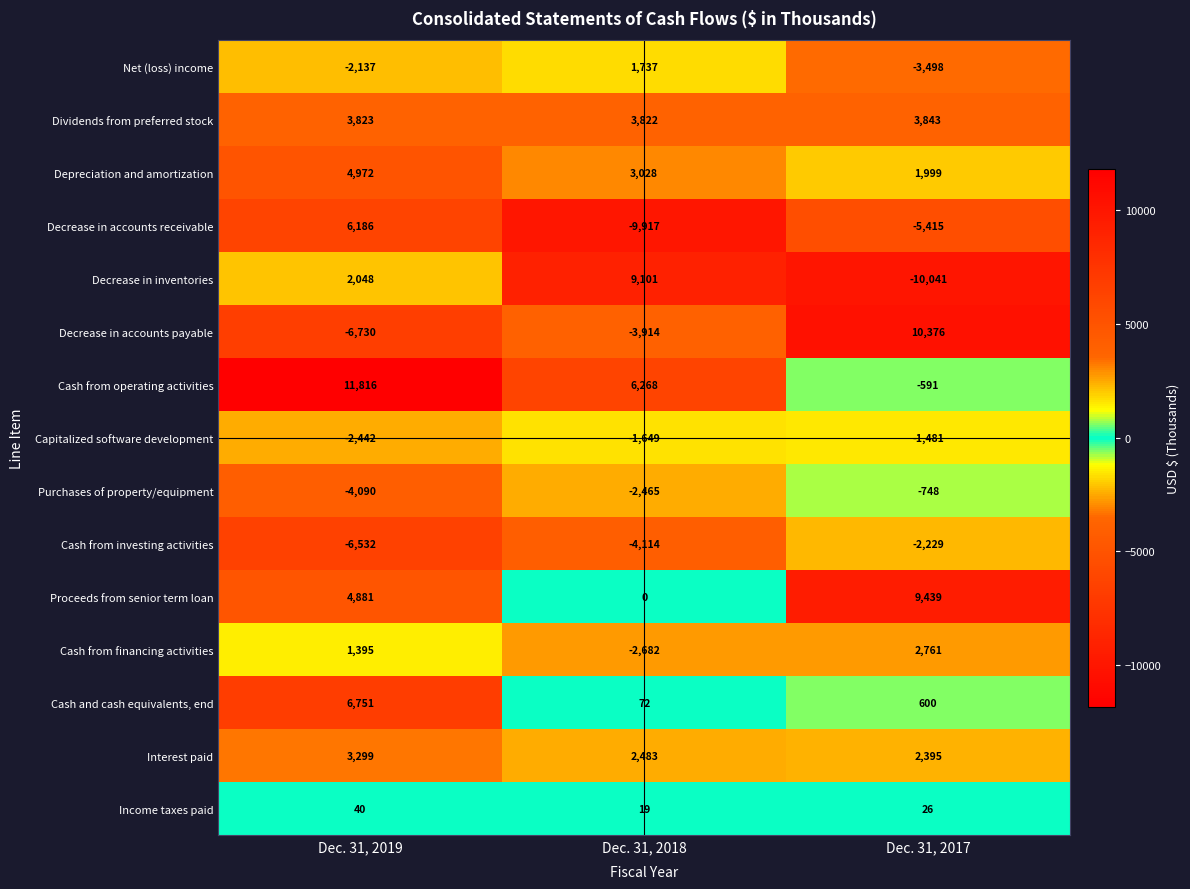

How many data points does each series have?

3